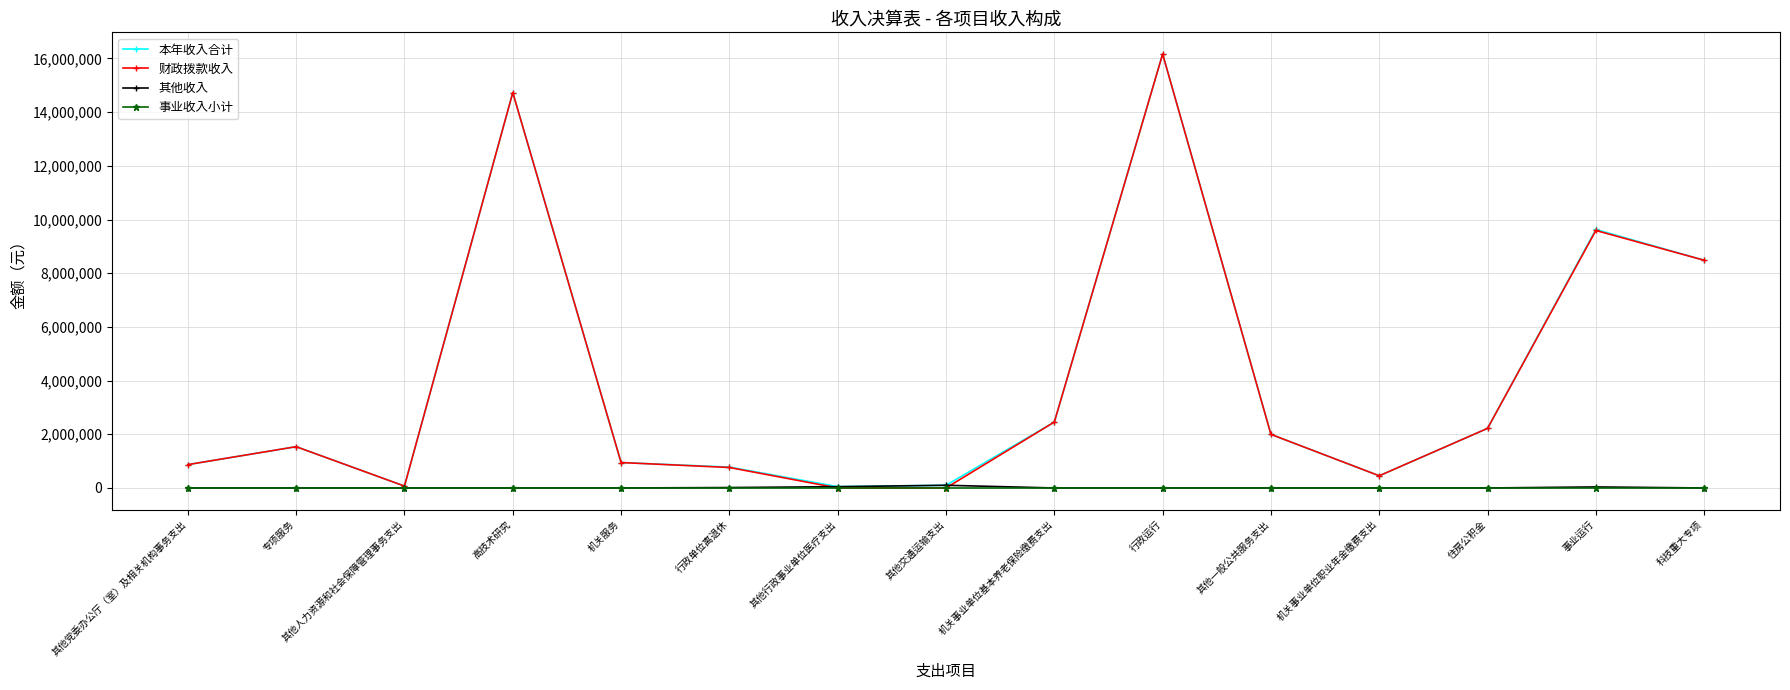

Is it true that 财政拨款收入 equals 1538000.0 at 专项服务?

True